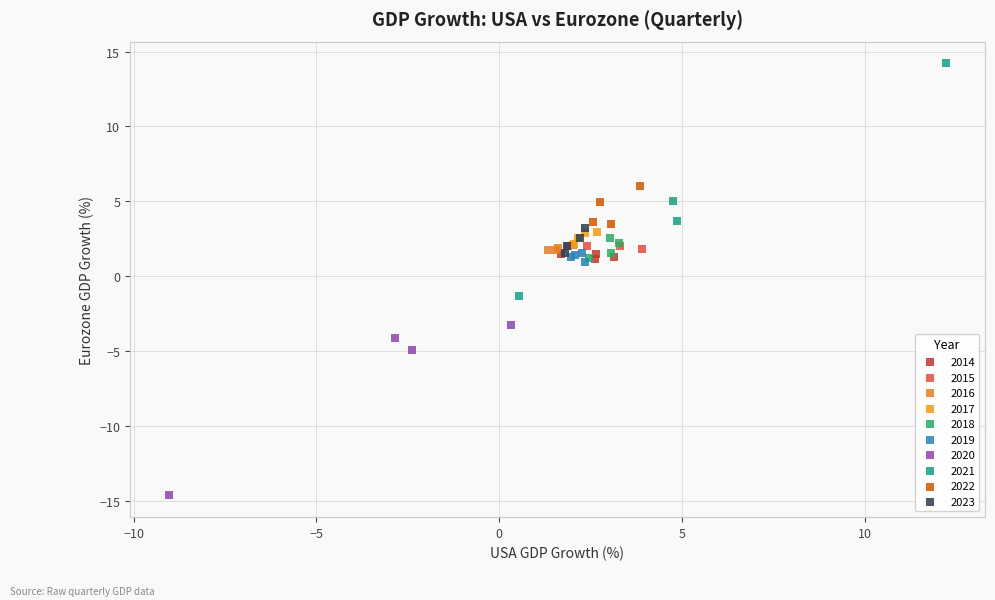

Which series has the widest spread of Y values?

2021